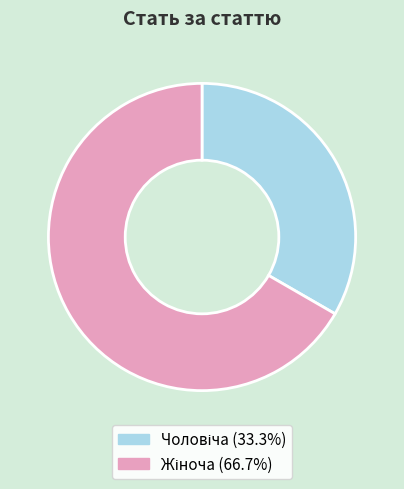

Is there any slice that represents more than half of the pie?

Yes